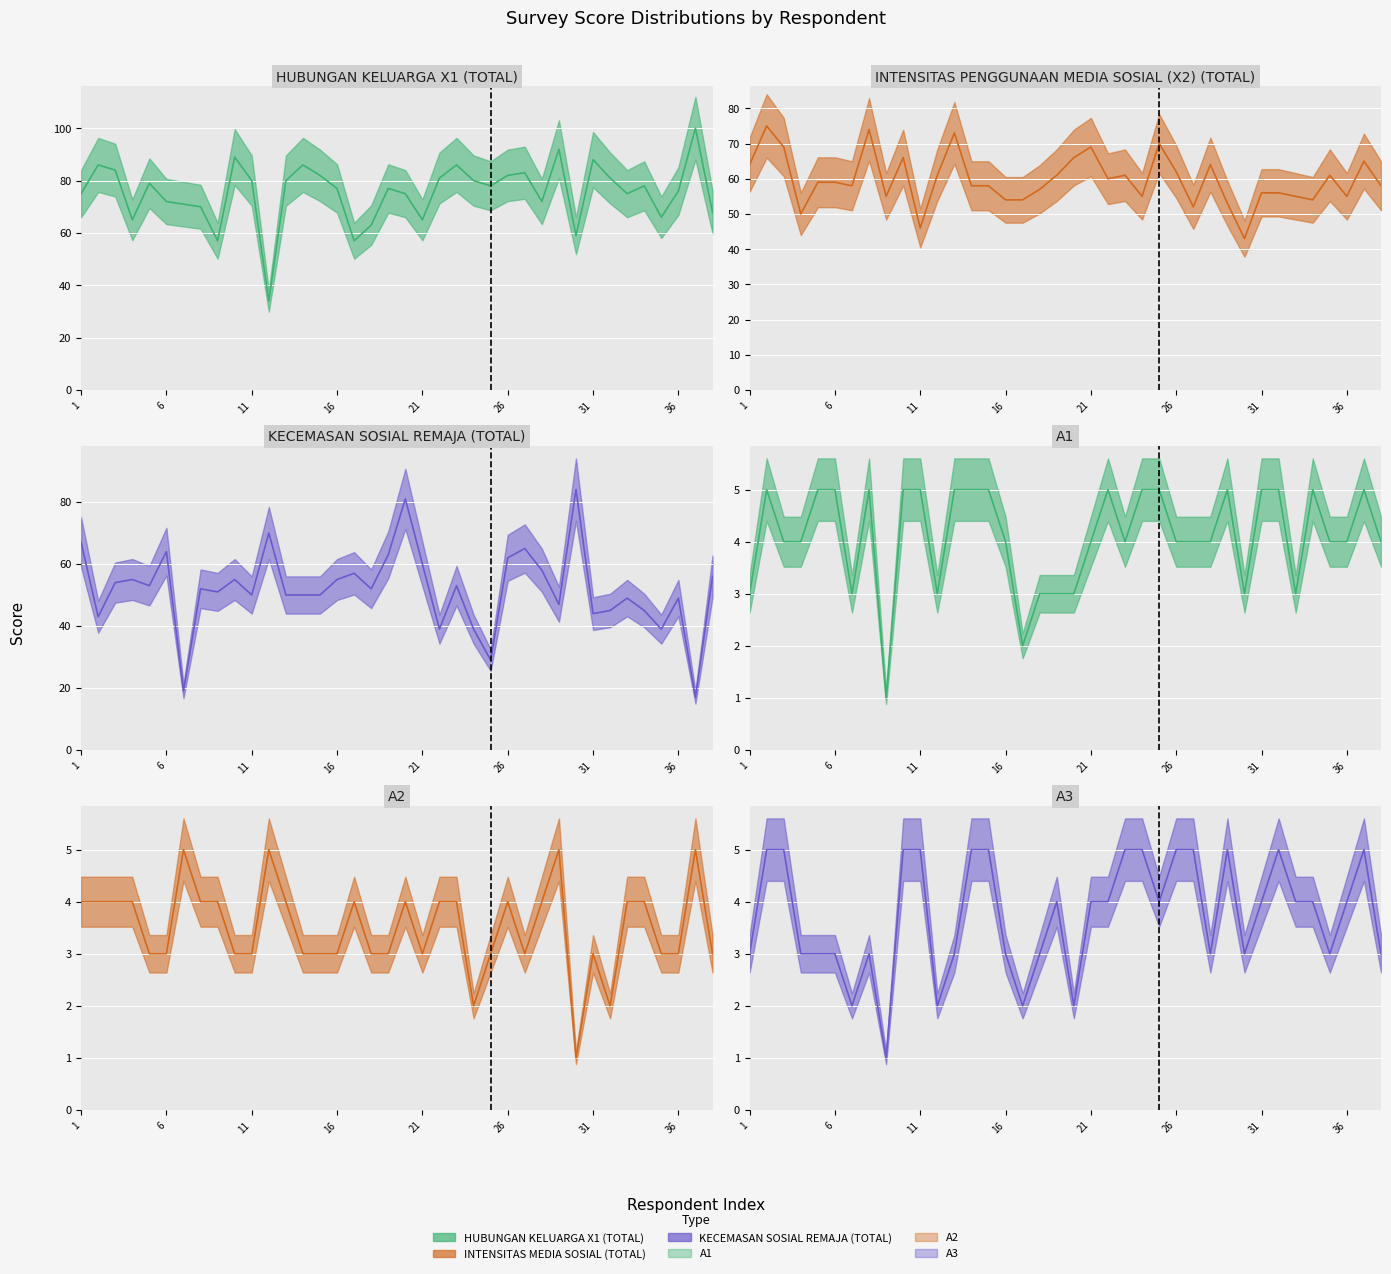

What is the difference between the highest and lowest values at 25?

75